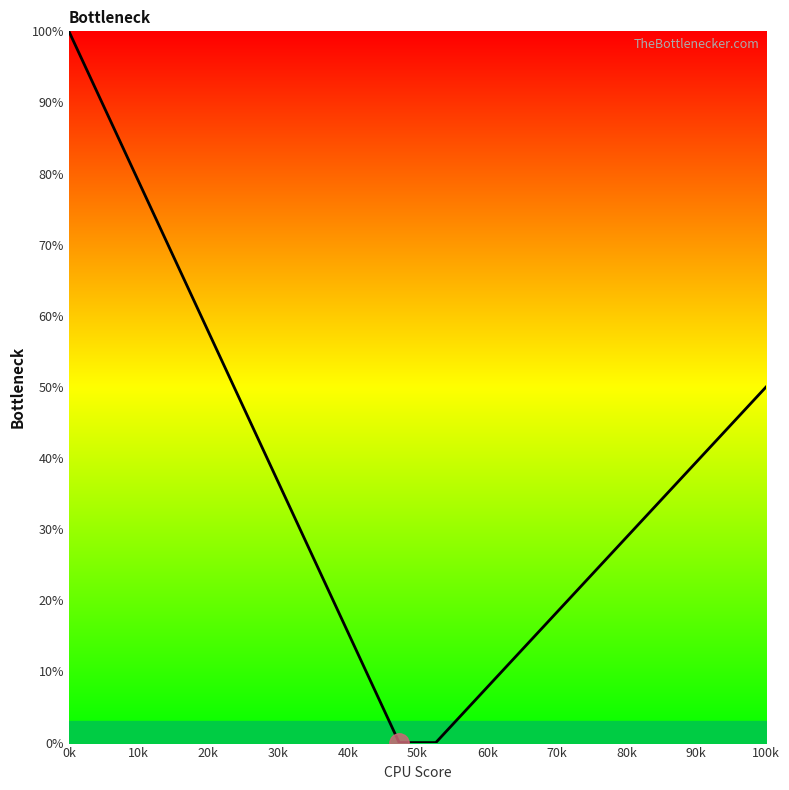

What is the difference between the maximum and minimum values?

100.0